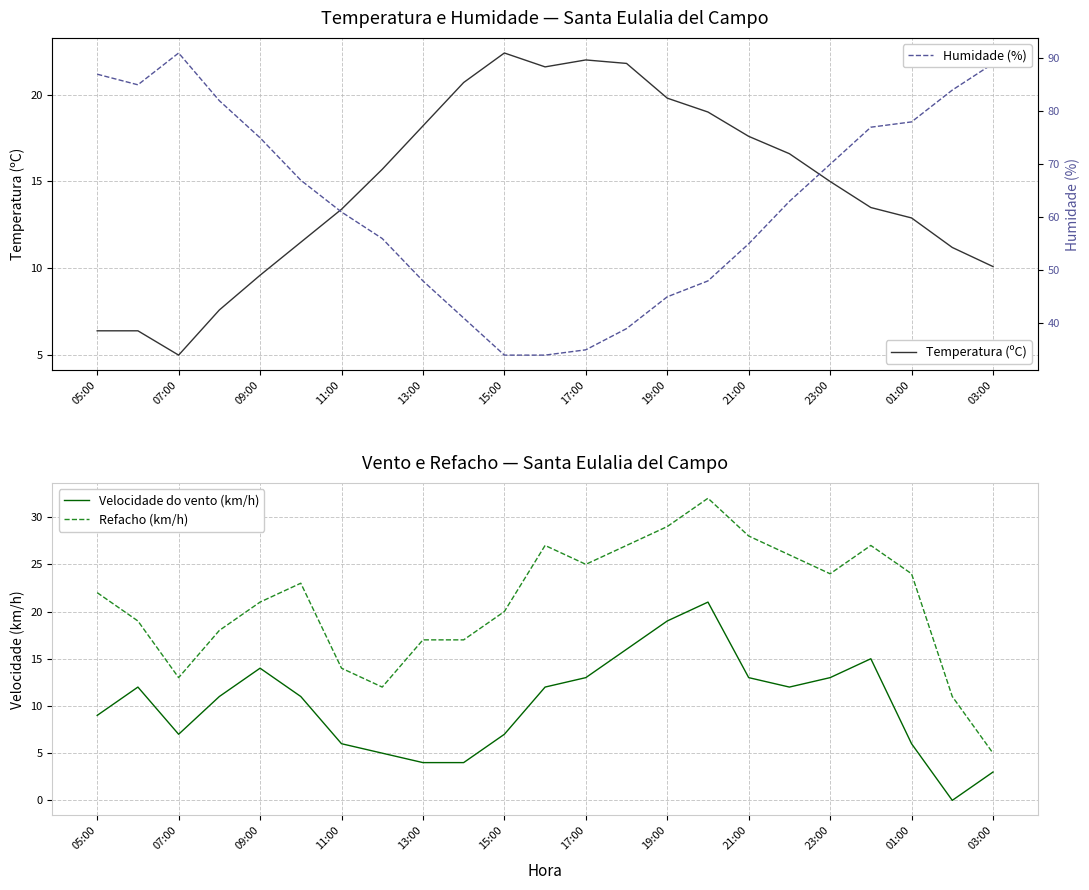

How many values in the Velocidade do vento (km/h) series exceed 11?

11